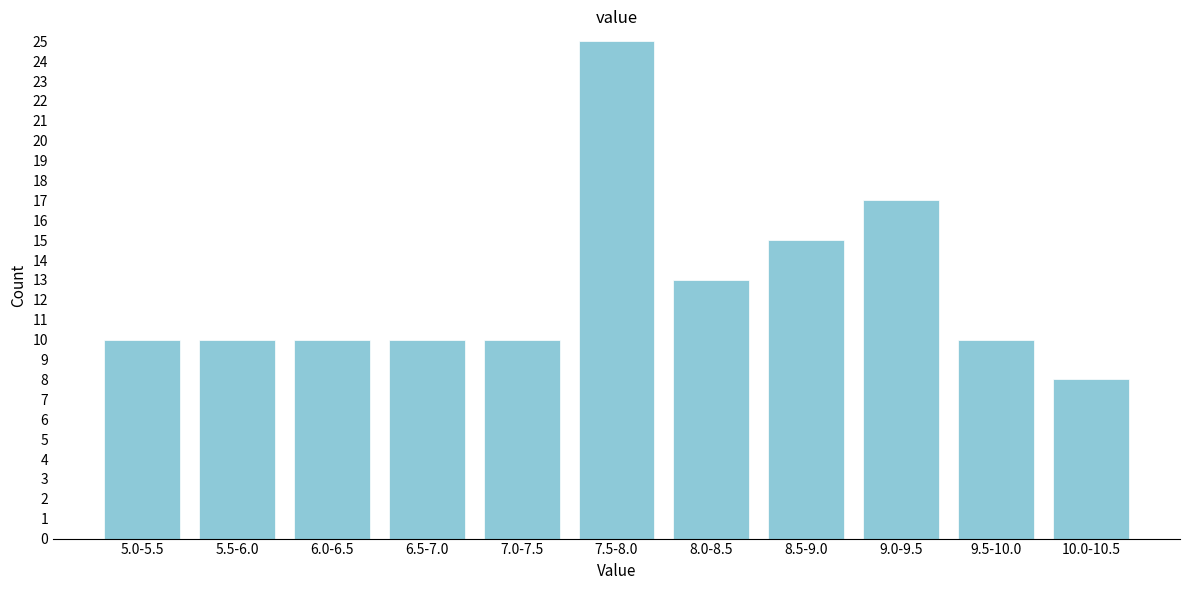

Reading left to right, extract all data points from this chart.

5.0-5.5=10	5.5-6.0=10	6.0-6.5=10	6.5-7.0=10	7.0-7.5=10	7.5-8.0=25	8.0-8.5=13	8.5-9.0=15	9.0-9.5=17	9.5-10.0=10	10.0-10.5=8